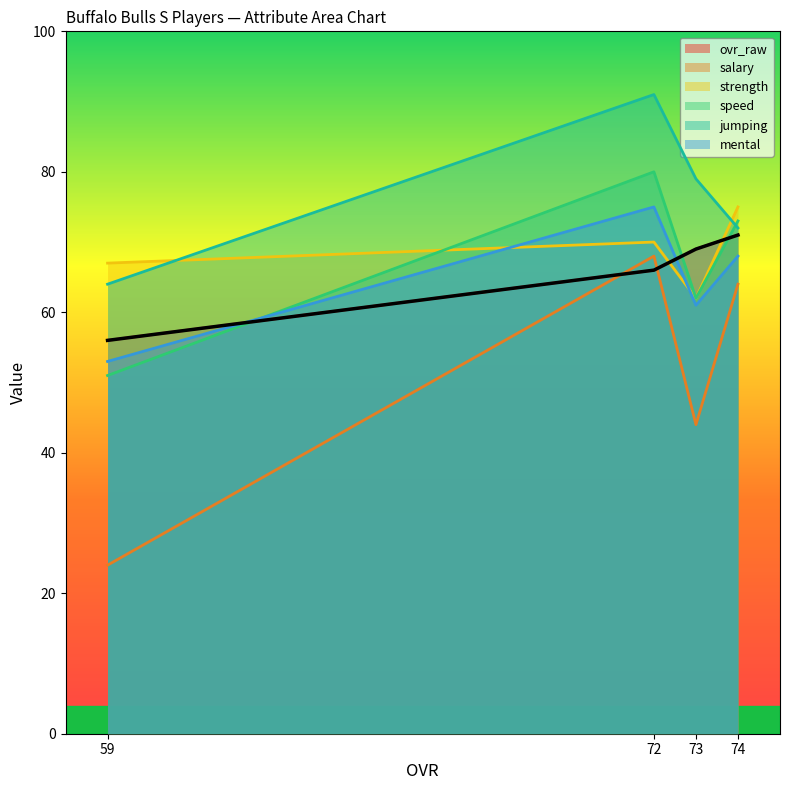

Rank the series by their maximum value, from lowest to highest.

salary, ovr_raw, strength, mental, speed, jumping